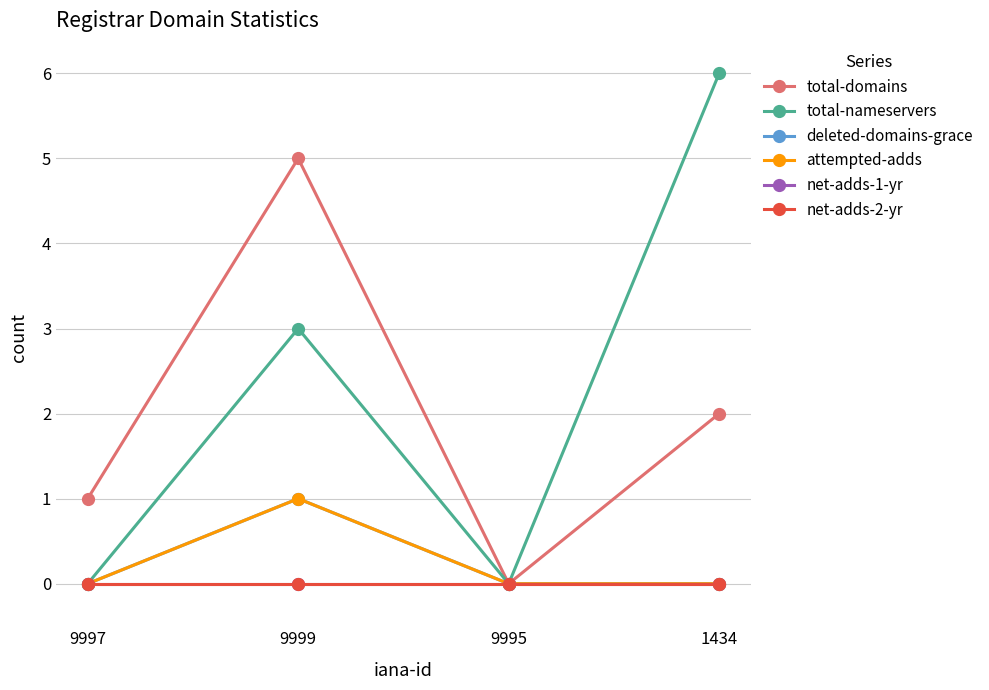

Reading left to right, extract all data points from this chart.

total-domains: 9997=1	9999=5	9995=0	1434=2
total-nameservers: 9997=0	9999=3	9995=0	1434=6
deleted-domains-grace: 9997=0	9999=1	9995=0	1434=0
attempted-adds: 9997=0	9999=1	9995=0	1434=0
net-adds-1-yr: 9997=0	9999=0	9995=0	1434=0
net-adds-2-yr: 9997=0	9999=0	9995=0	1434=0